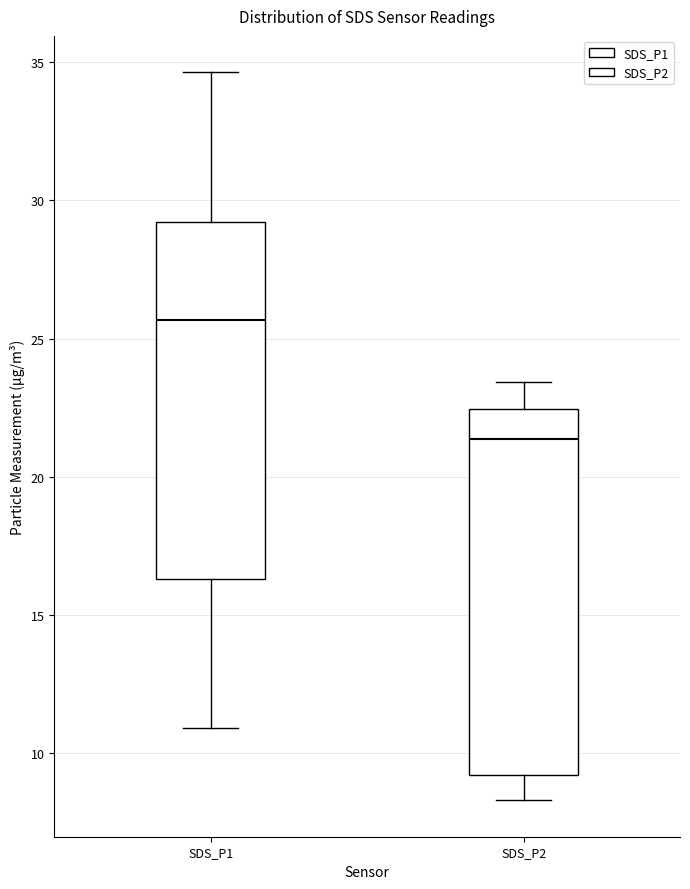

Reading left to right, transcribe this box plot: for each box, give where its median line is, the range the box spans, and where its two whiskers end, as read against the y-axis. The values are not printed on the chart, so give them approximately, as read against the axis.

SDS_P1: median 25.5, box 16.5 to 29.0, whiskers 11.0 to 34.5
SDS_P2: median 21.5, box 9.0 to 22.5, whiskers 8.5 to 23.5